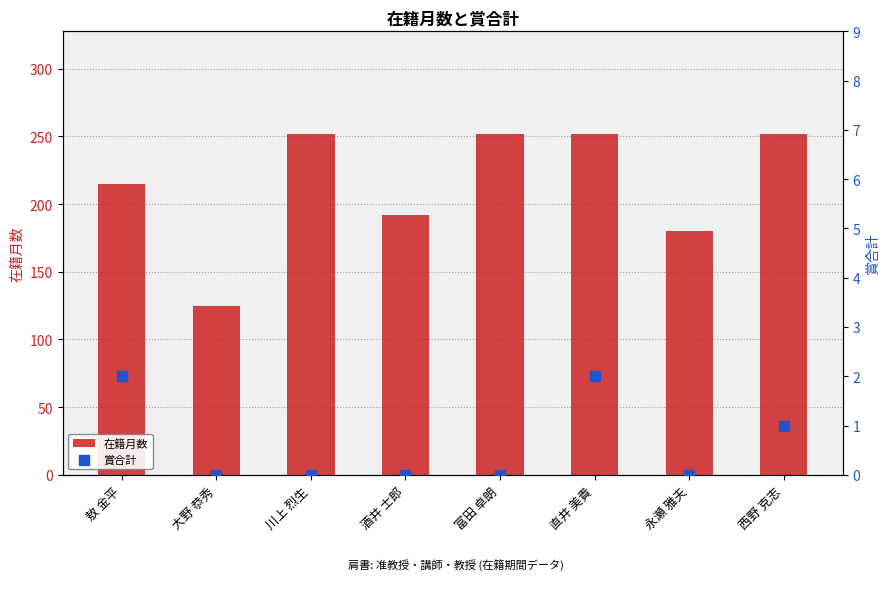

At how many categories does at least one series exceed 123?

8